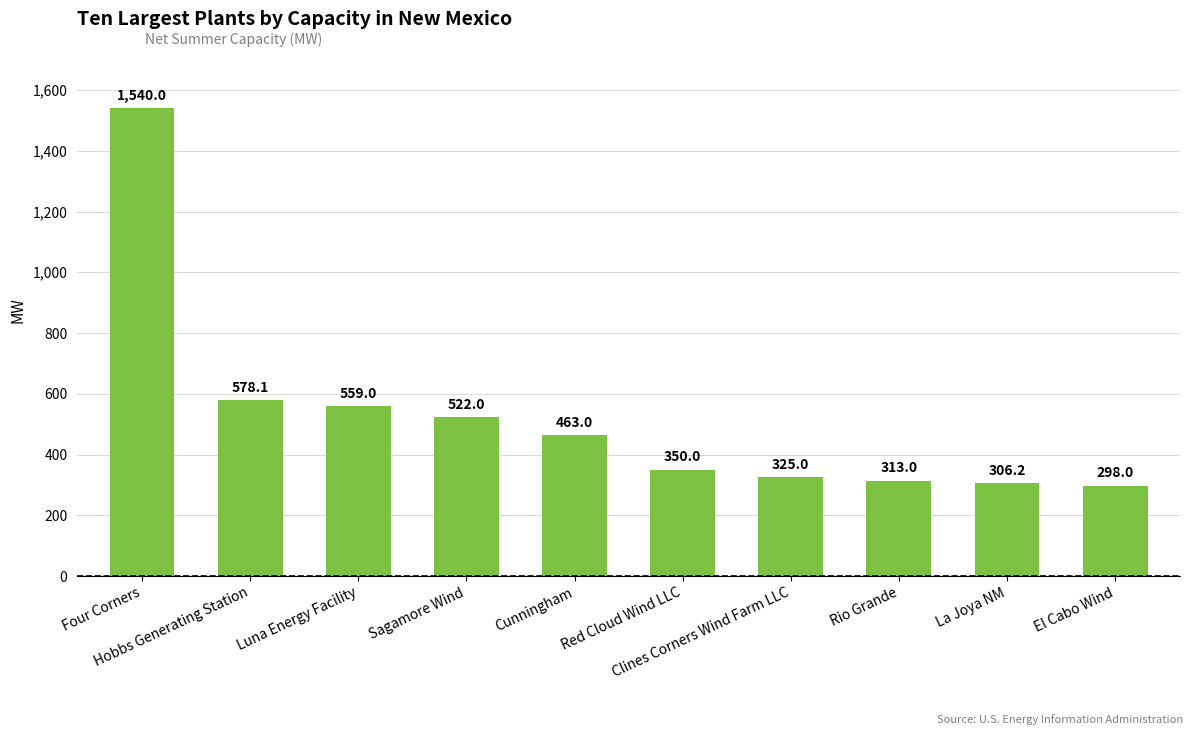

What is the difference between the maximum and minimum values?

1242.0